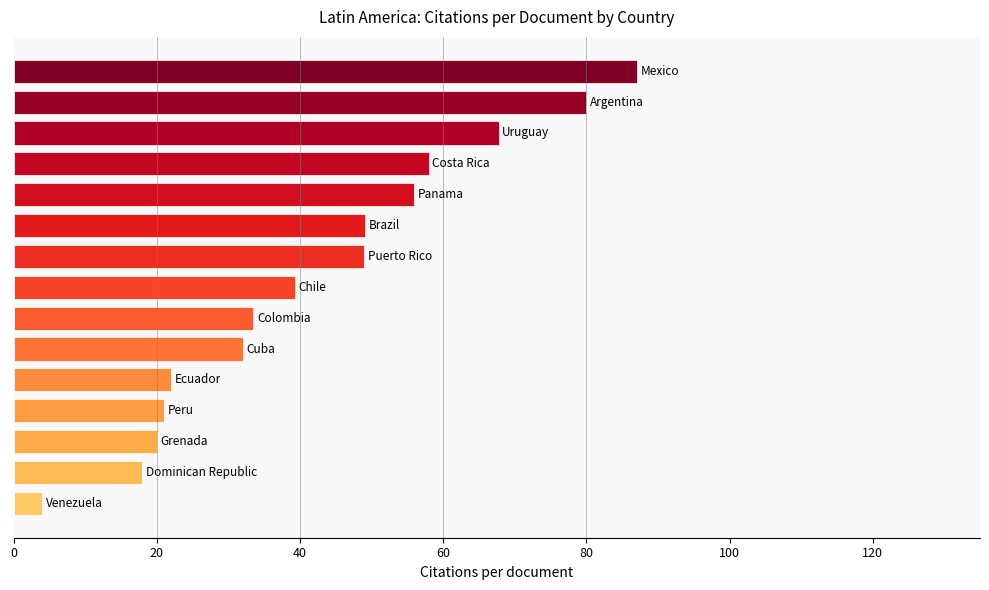

What is the greatest value displayed?

87.1